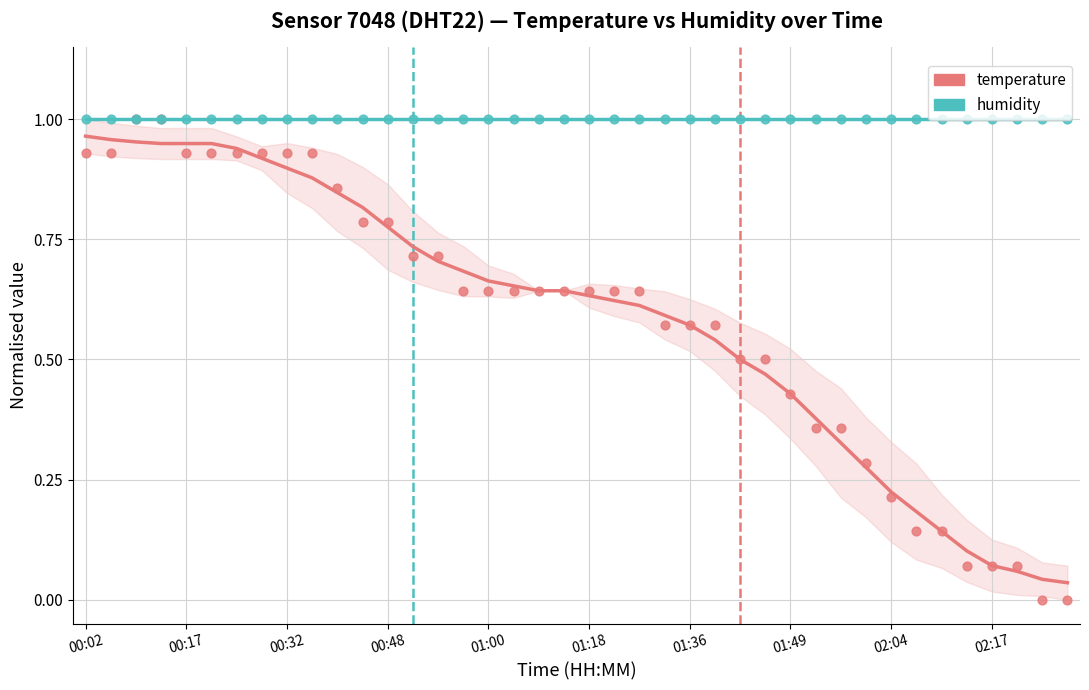

Is the value of humidity at 35 greater than the value of temperature at 12?

Yes